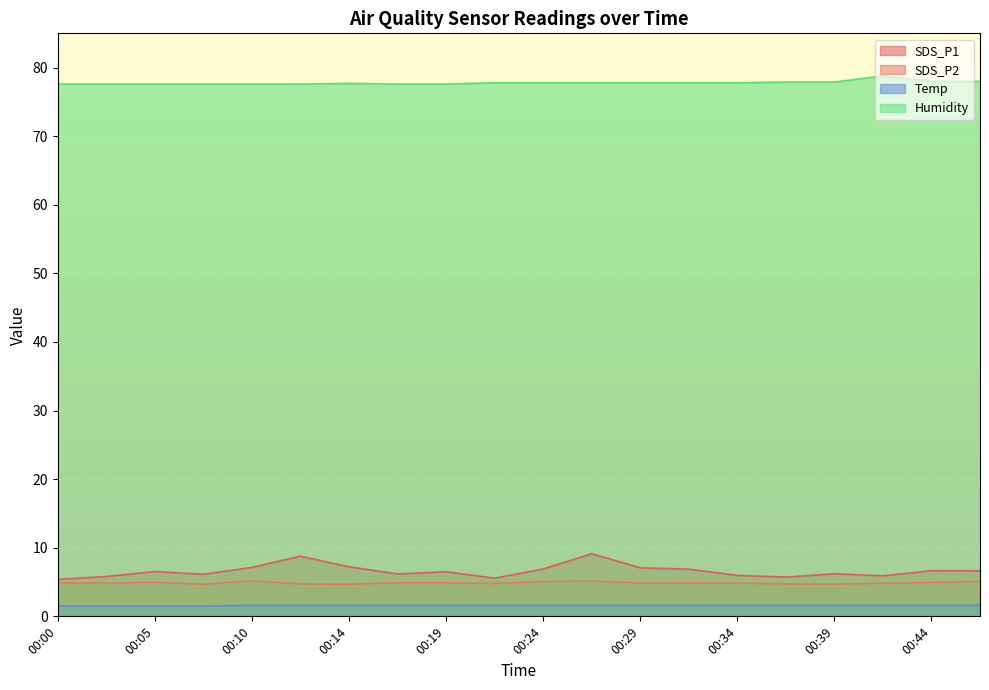

How many data points does each series have?

20